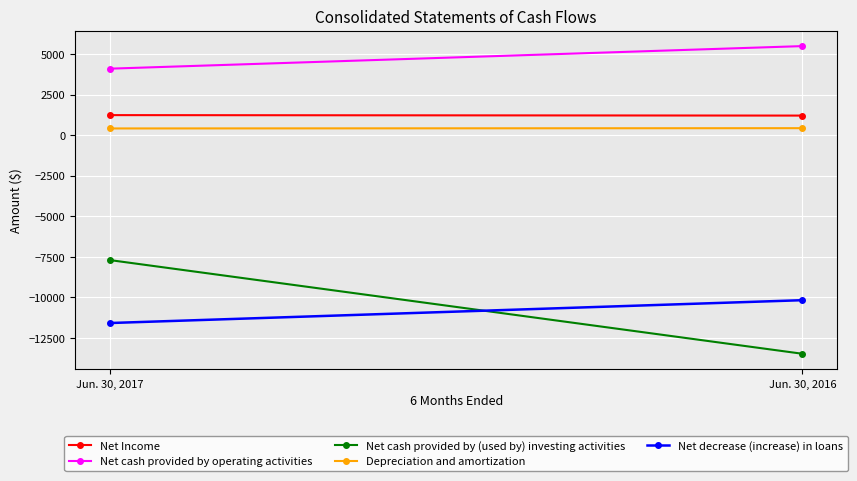

List the series in order of their peak value, highest first.

Net cash provided by operating activities, Net Income, Depreciation and amortization, Net cash provided by (used by) investing activities, Net decrease (increase) in loans